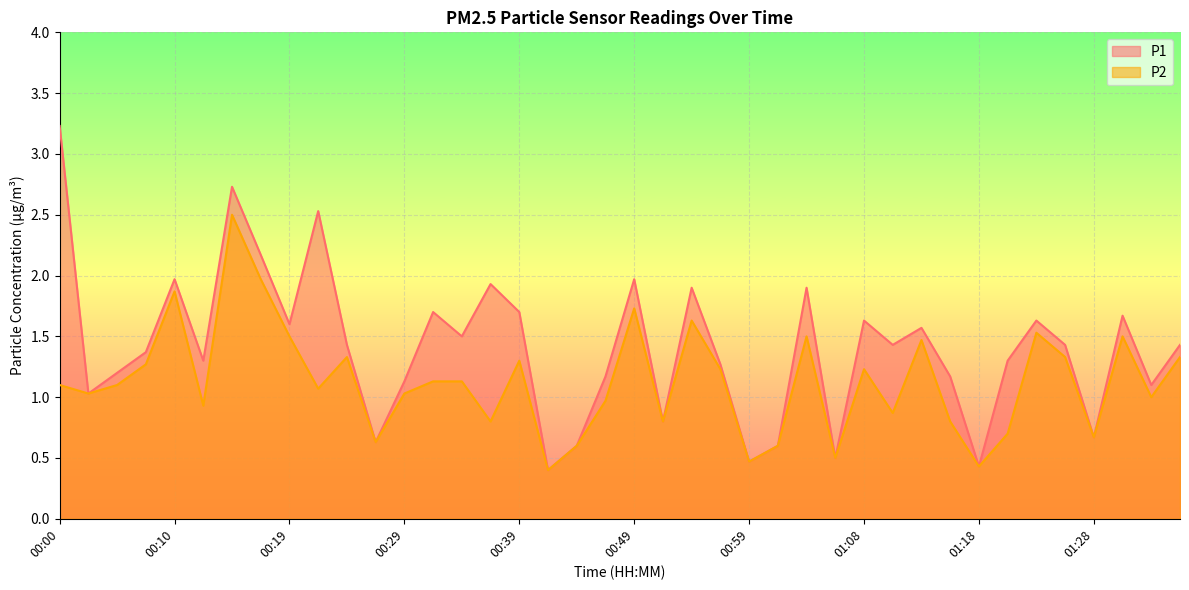

Where is P1 nearest to the value 1?

00:02